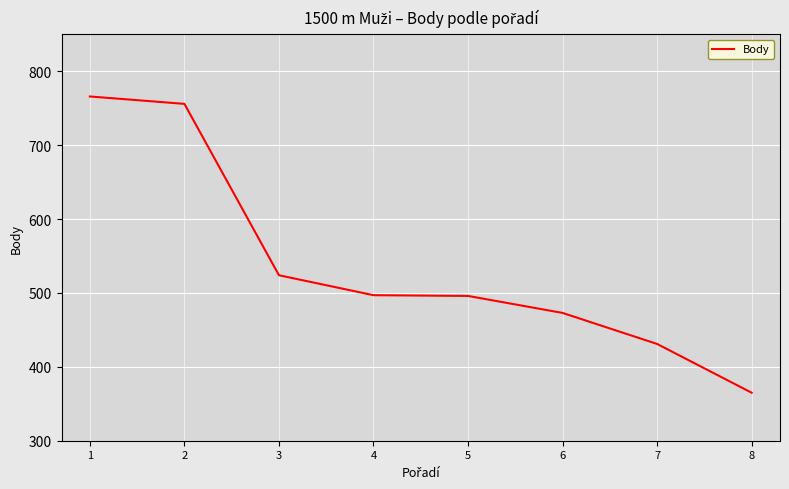

At which category does the chart reach its minimum across all series?

8